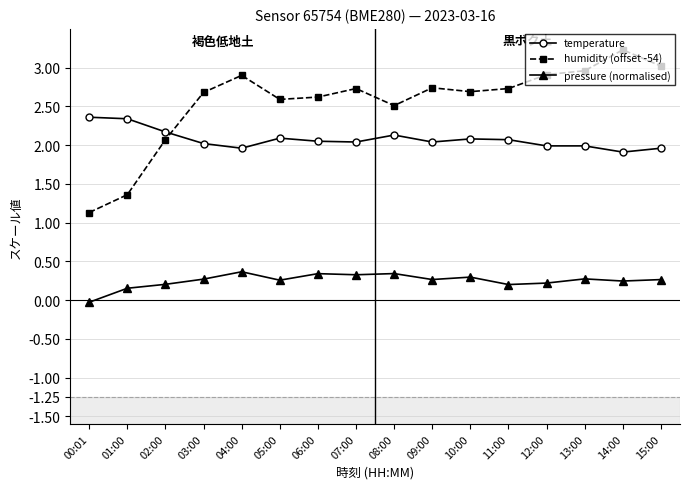

Which series changed the most between 02:00 and 15:00?

humidity (offset -54)